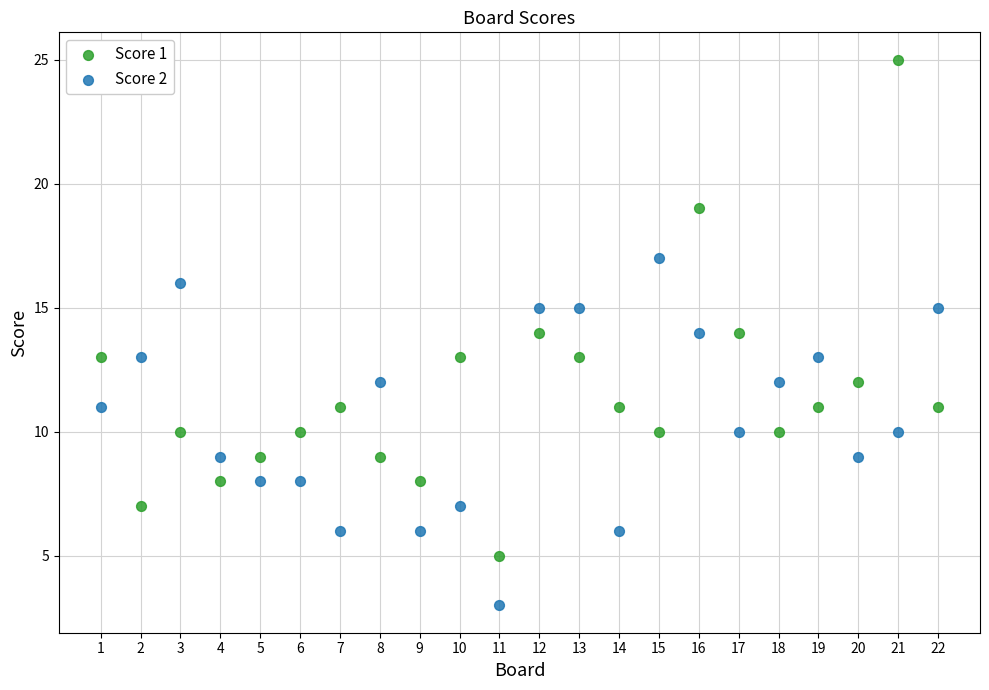

Which series has the largest Y range (max minus min)?

Score 1